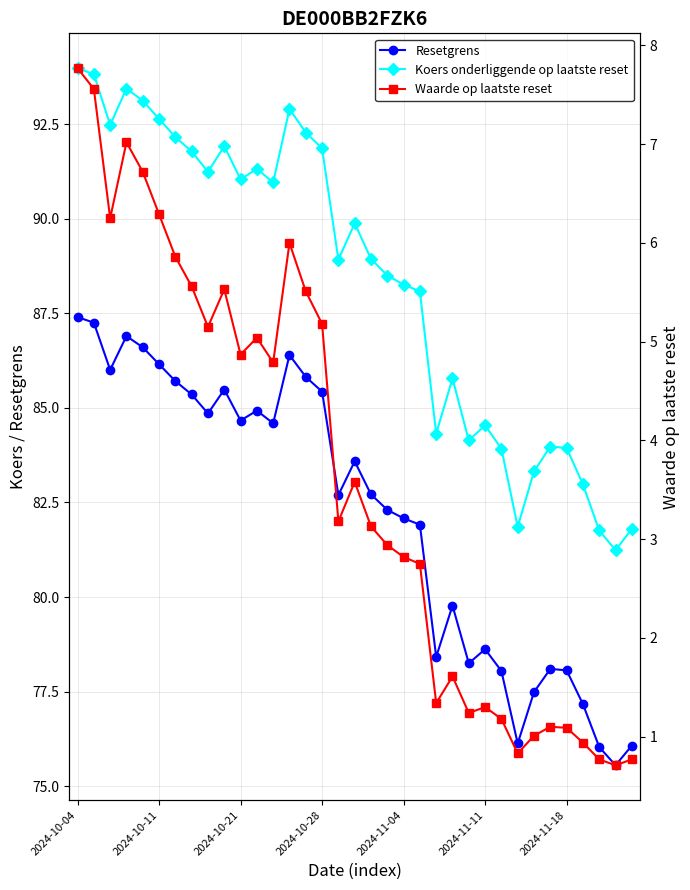

True or false: Waarde op laatste reset has more than 1 interior local peaks.

True